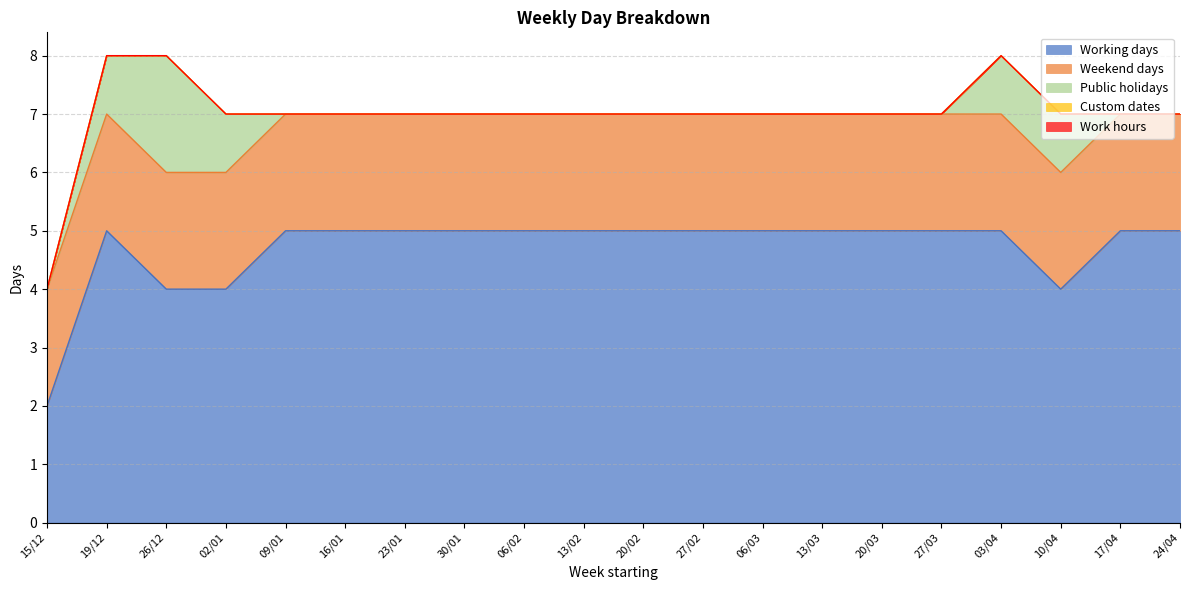

True or false: Public holidays and Custom dates cross at least once.

False